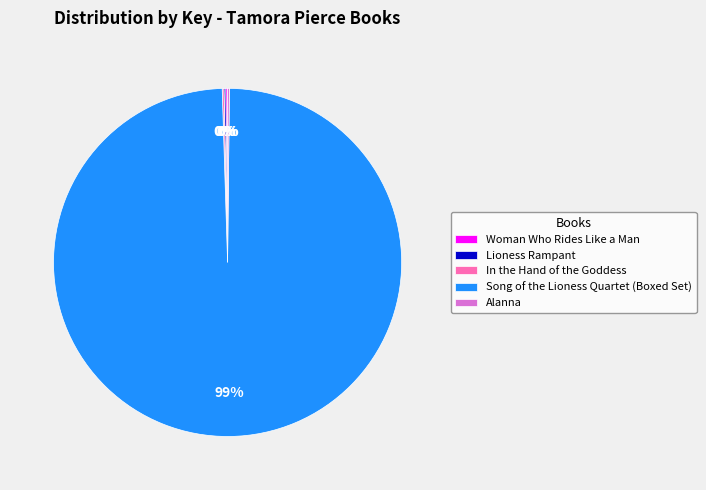

To the nearest percent, what is the average slice percentage?

20%